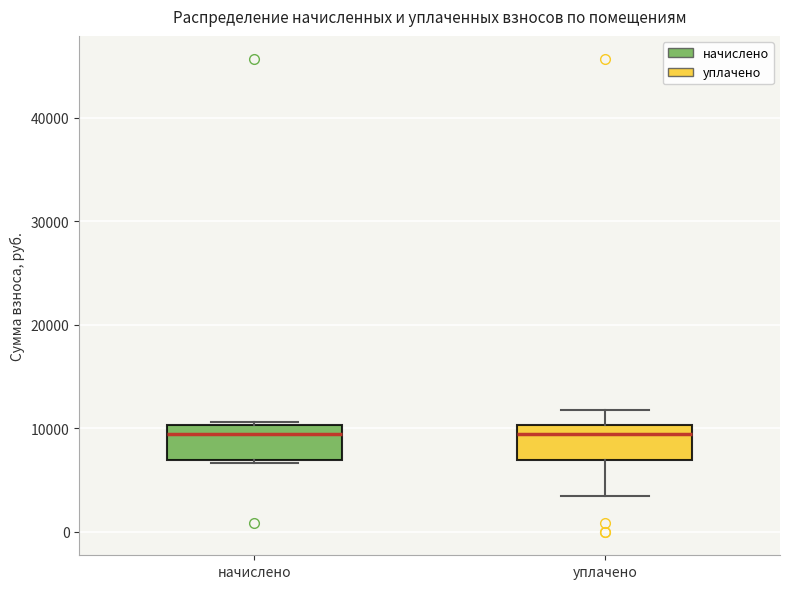

Where does the median line of the box for начислено sit on the y-axis? The values are not printed on the chart, so give them approximately, as read against the axis.

9000